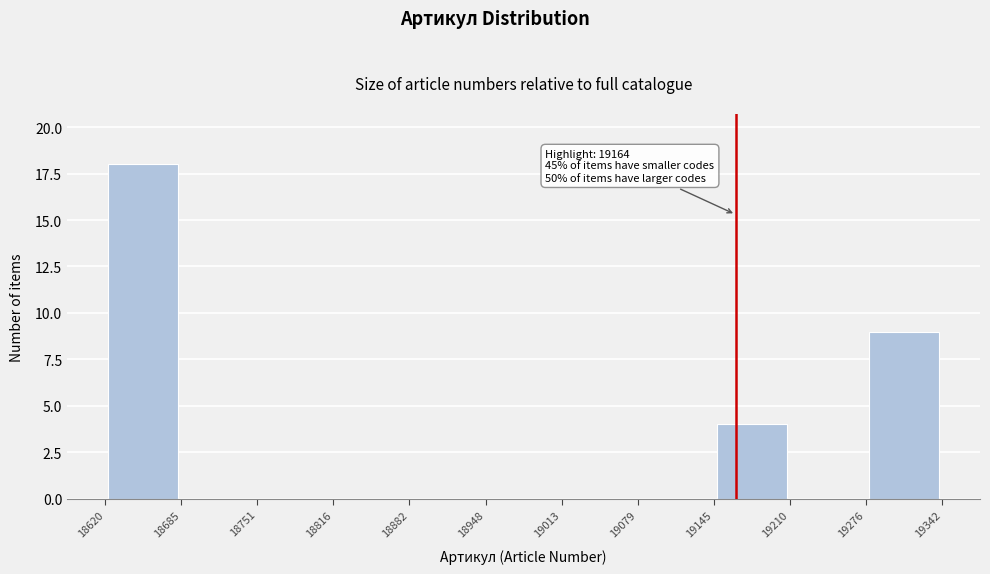

Over which range of the x-axis is the bar tallest?

18620 to 18685